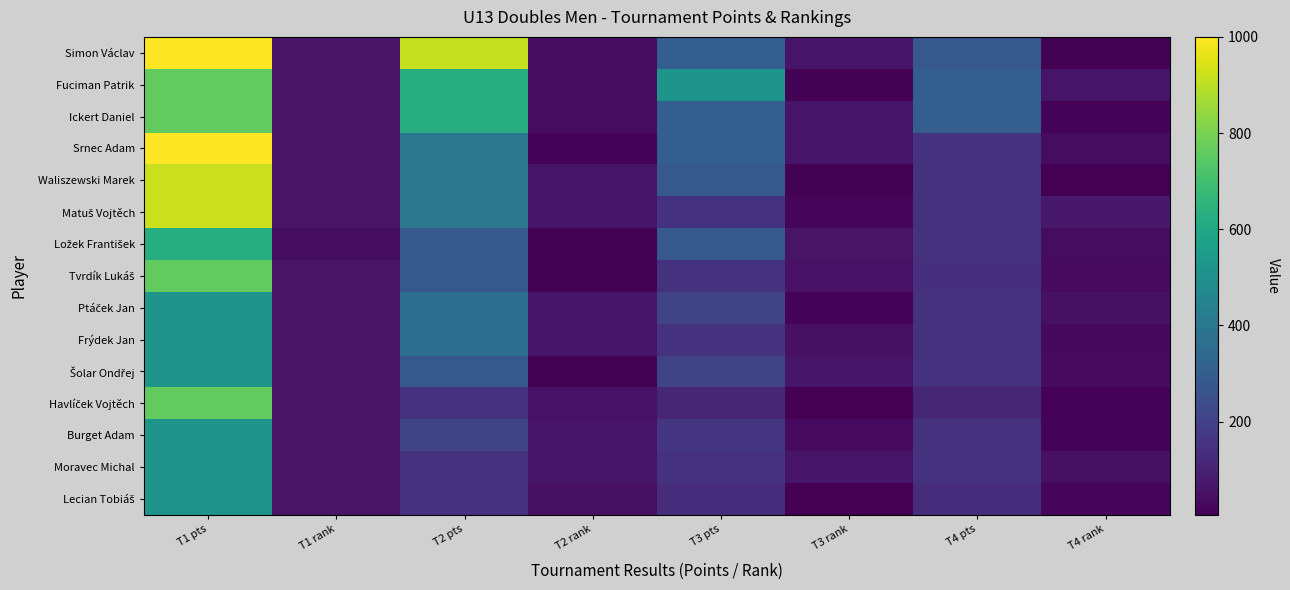

Between T2 pts and T1 pts, which is larger?

T1 pts